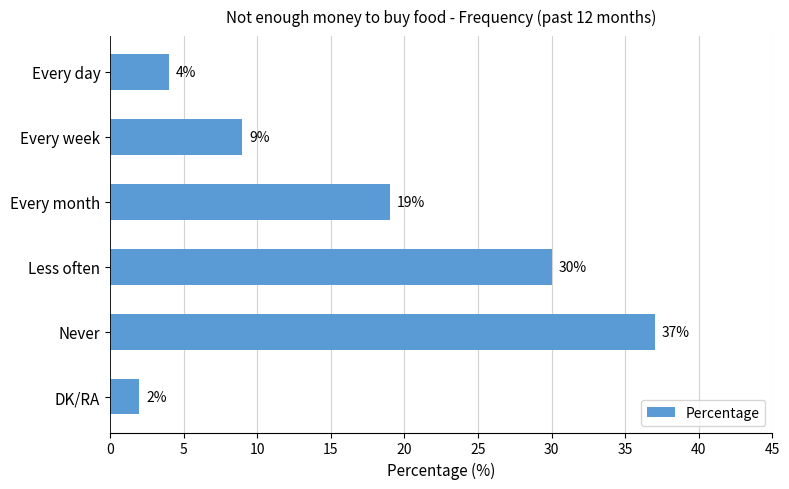

What position from the bottom is Every week?

5